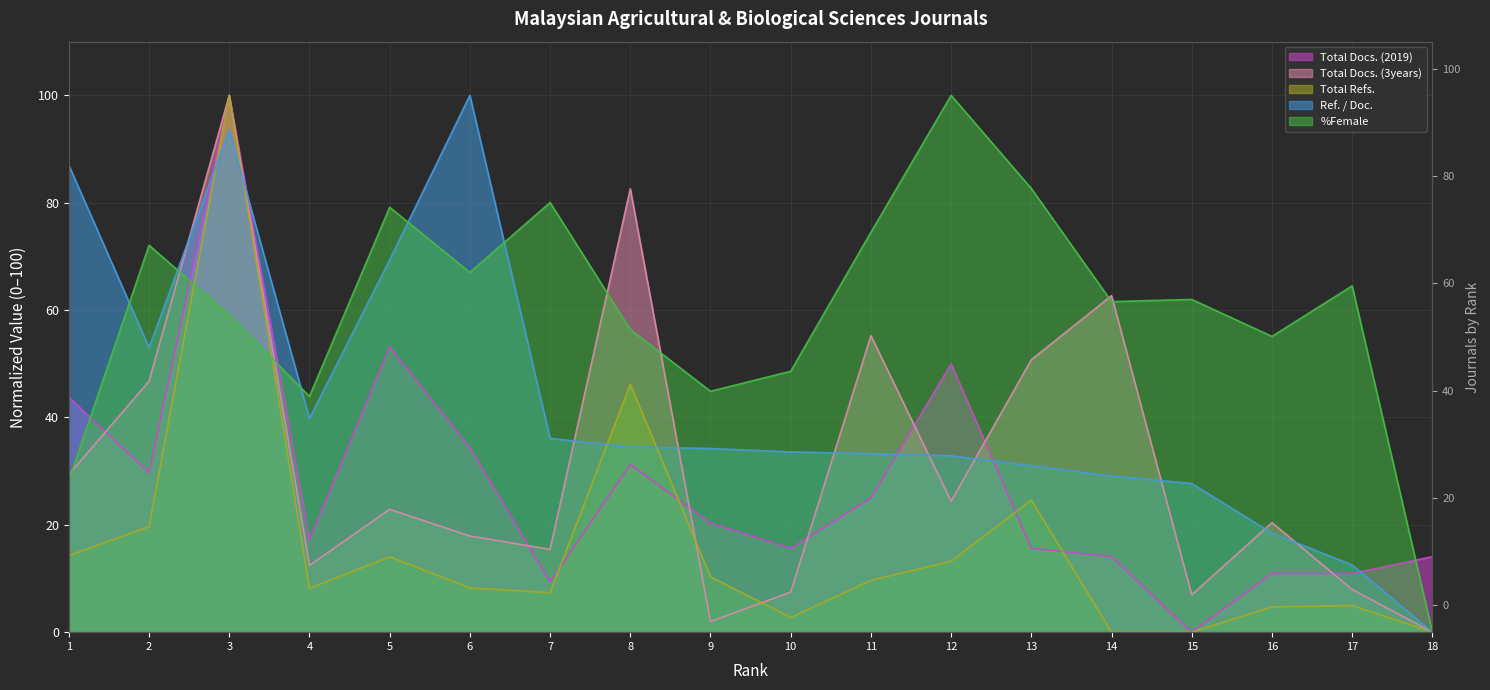

How many interior local peaks does the %Female series have?

6